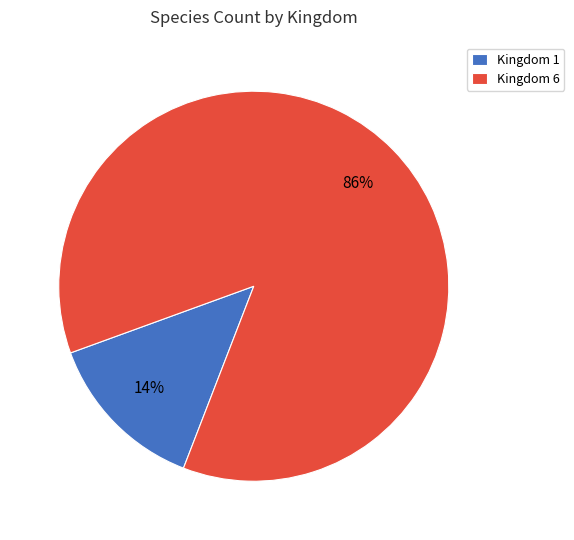

Which category has the smallest portion of the pie?

Kingdom 1